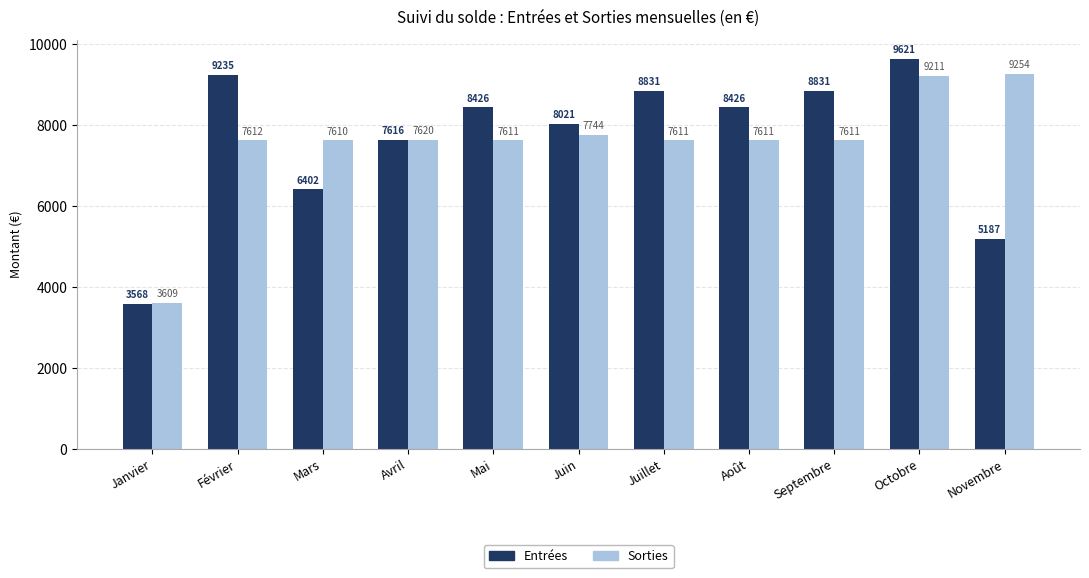

What is the difference between the maximum and minimum values in the Sorties series?

5645.1